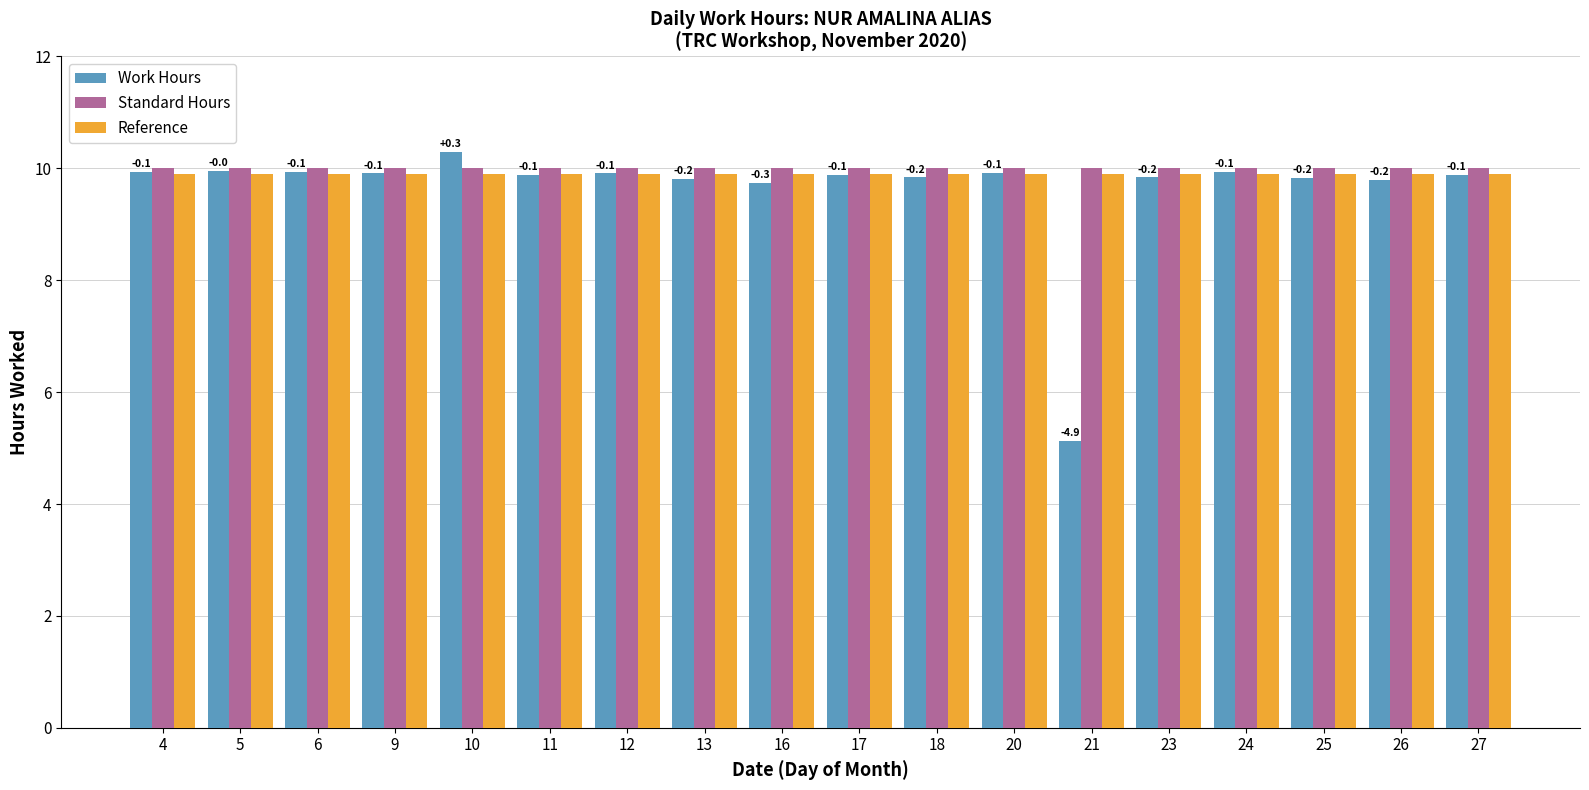

Is the value of Standard Hours at 18 greater than the value of Work Hours at 18?

Yes